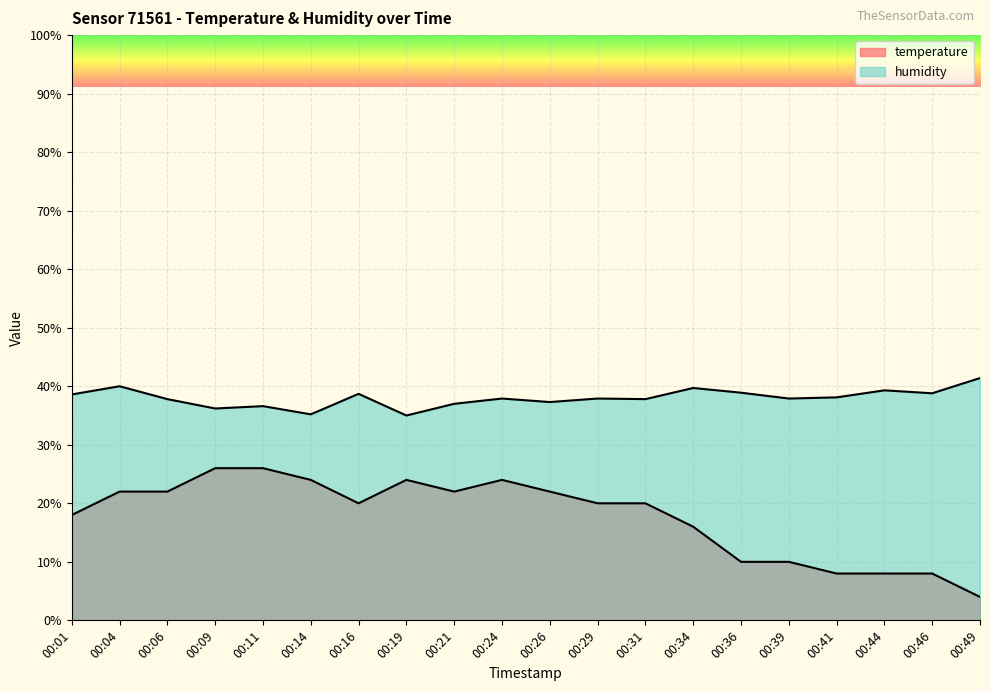

Between 00:36 and 00:49, which series saw the biggest shift?

temperature